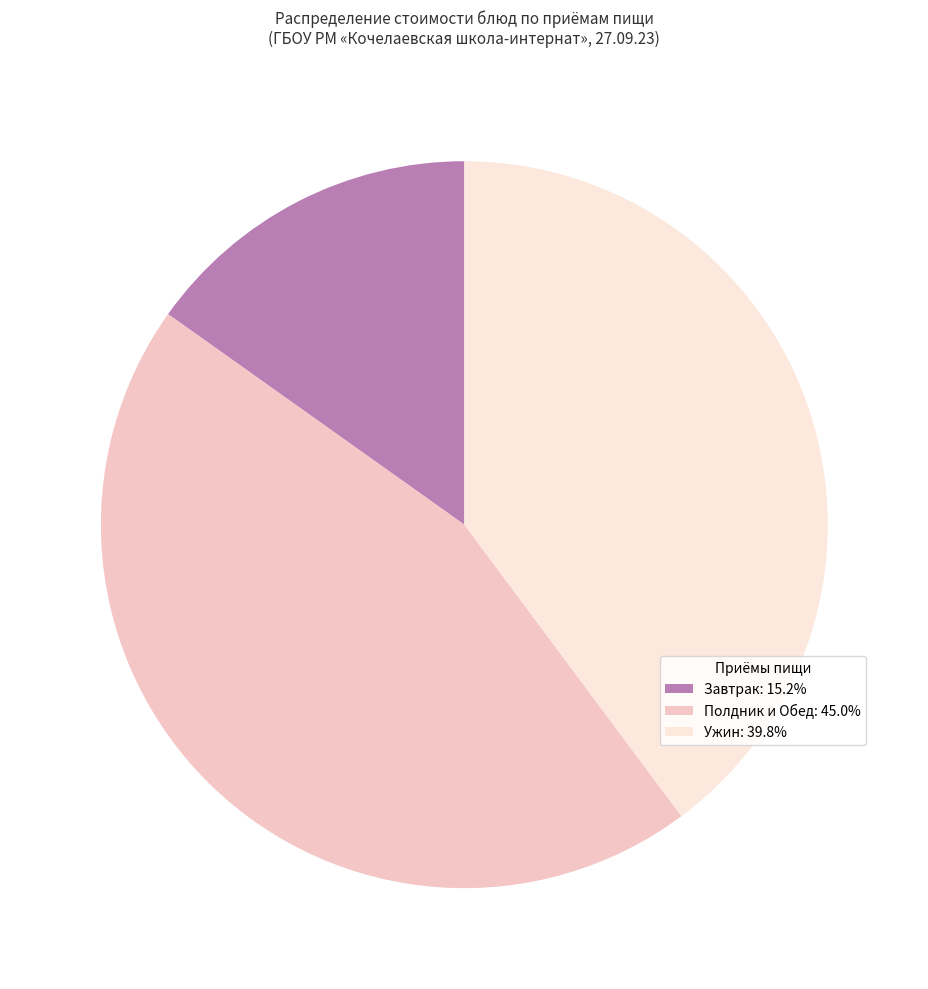

Approximately how many times larger is the value at Полдник и Обед: 45.0% compared to Ужин: 39.8%?

1.1